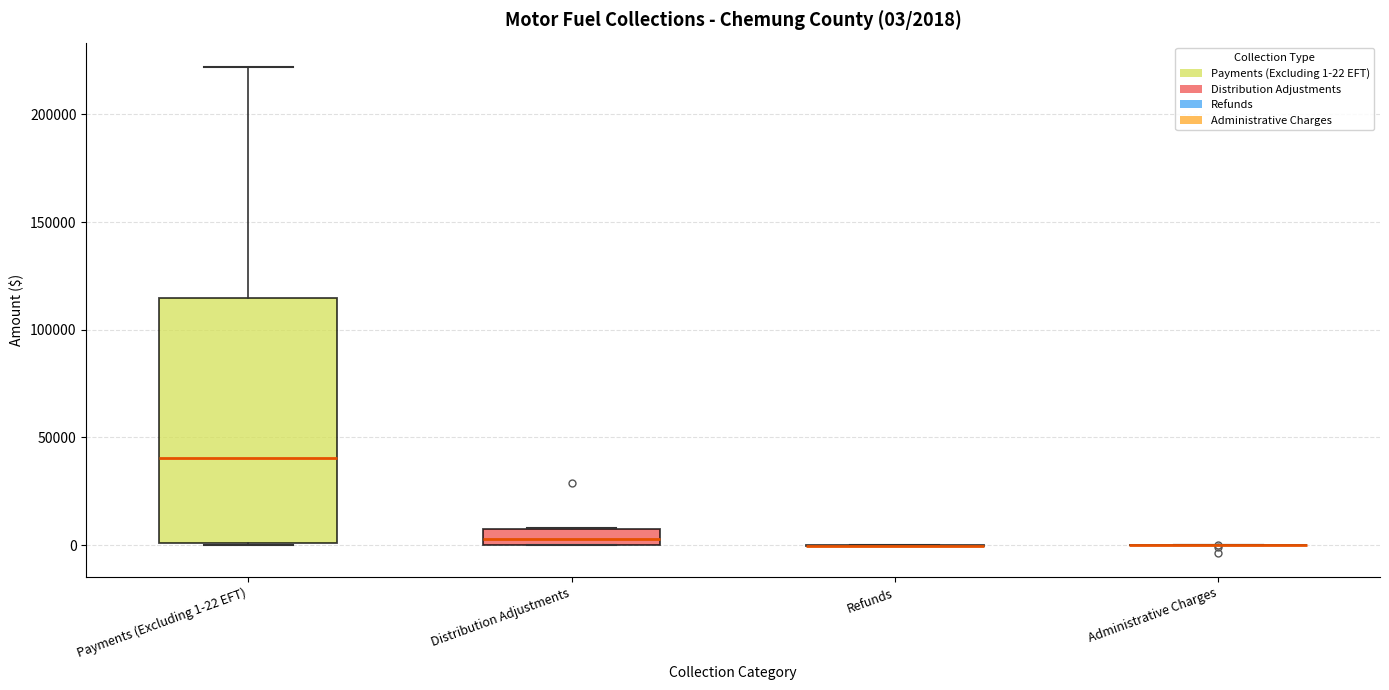

Which box is the tallest, from its lower edge to its upper edge?

Payments (Excluding 1-22 EFT)